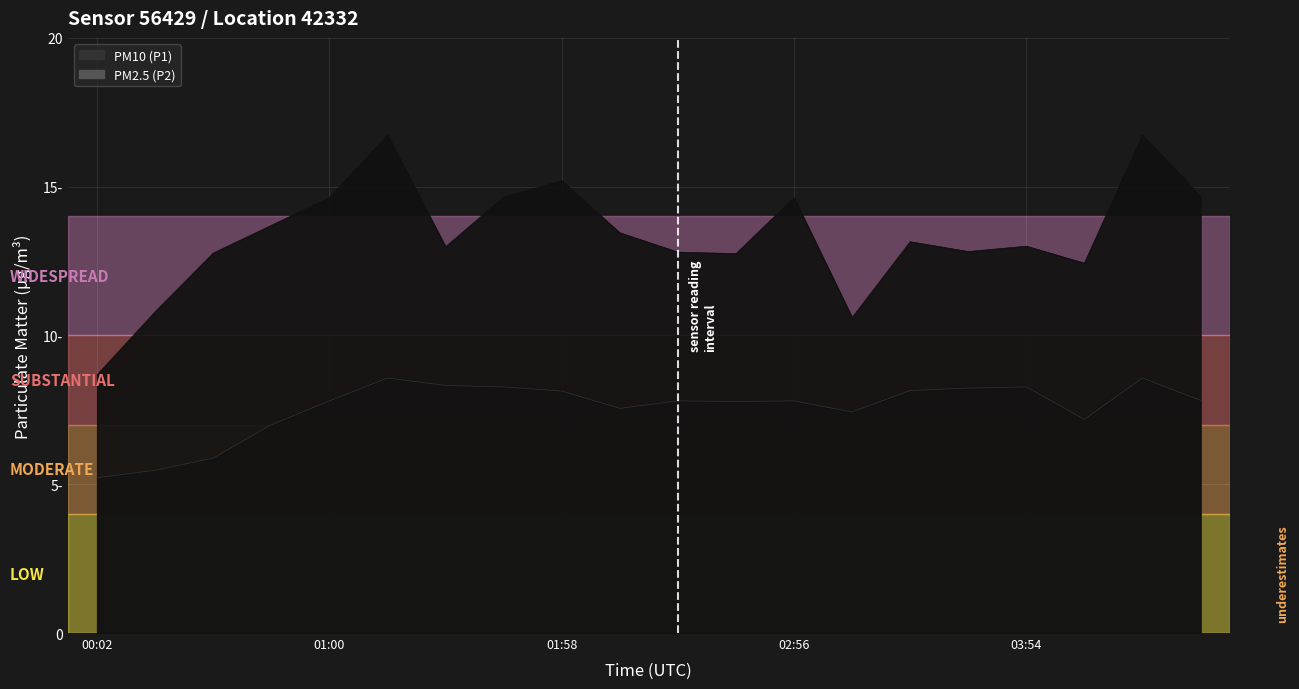

True or false: P2 and P1 intersect in this chart.

False